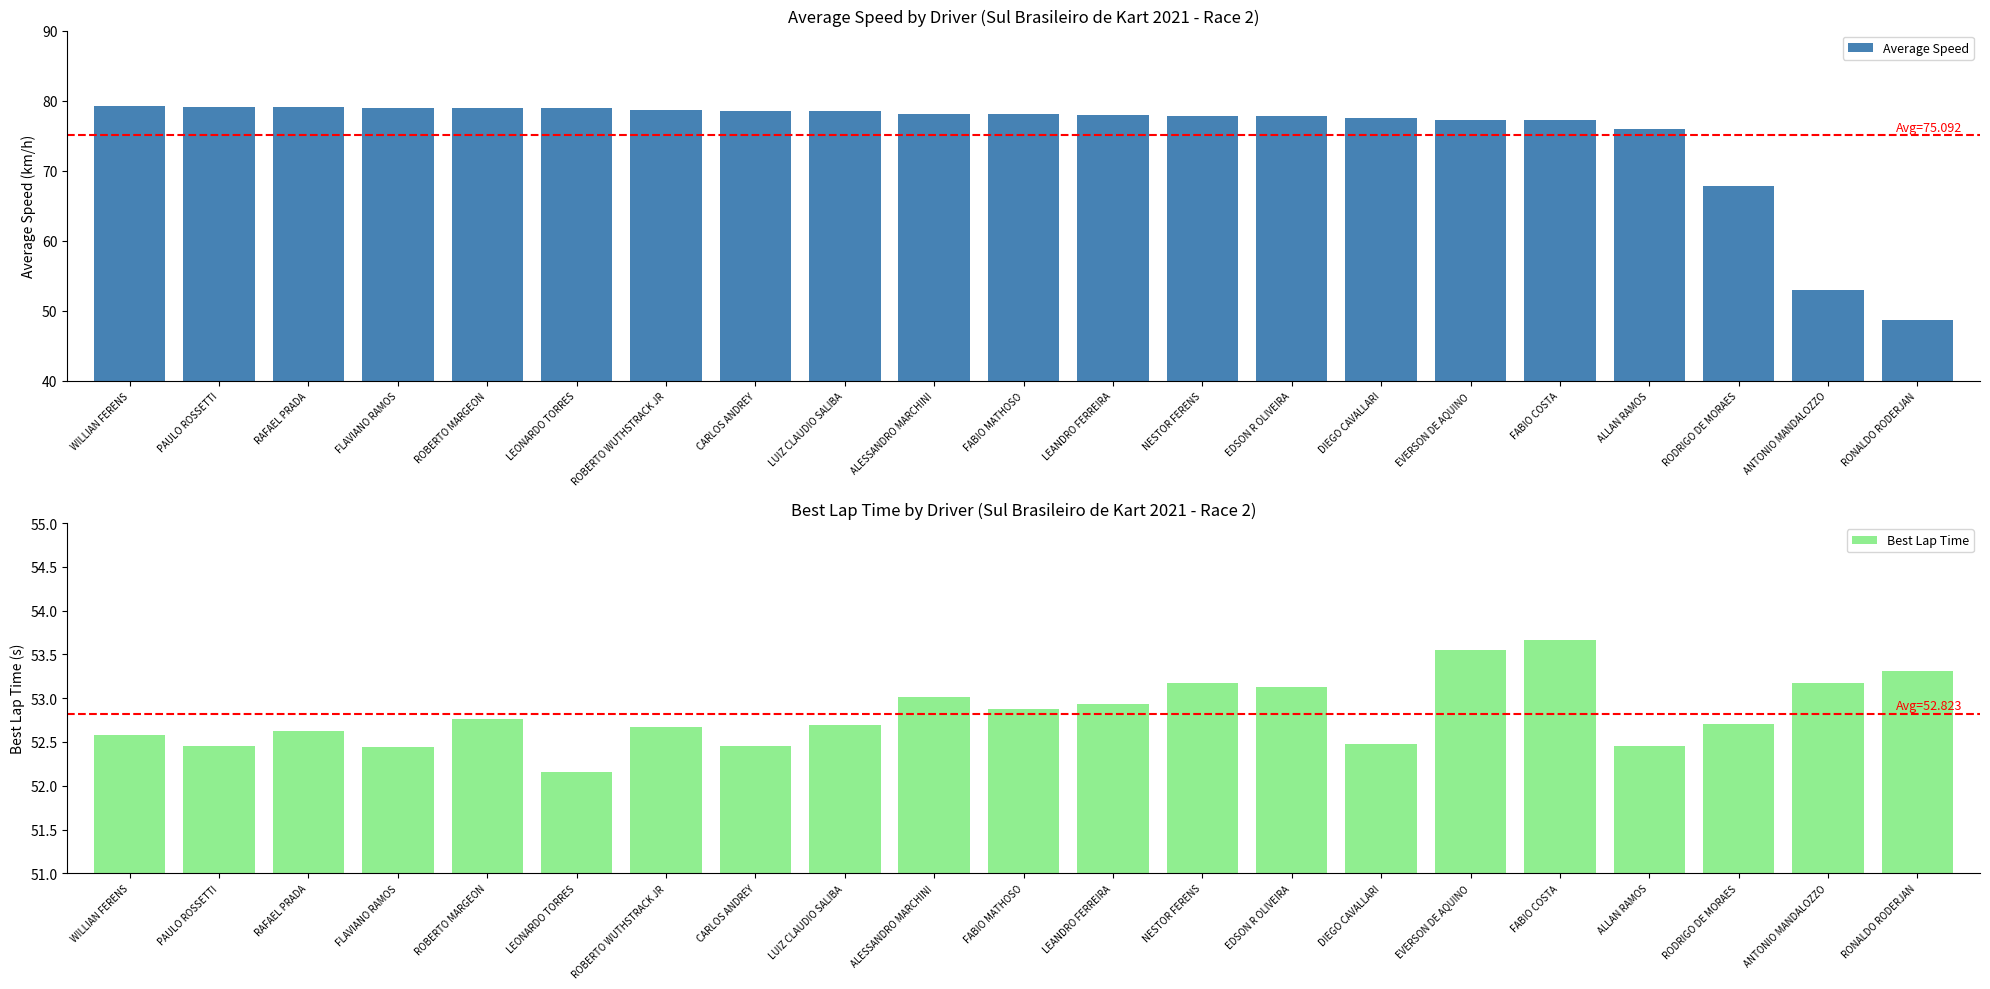

Which category has the lowest value across all series?

RONALDO RODERJAN